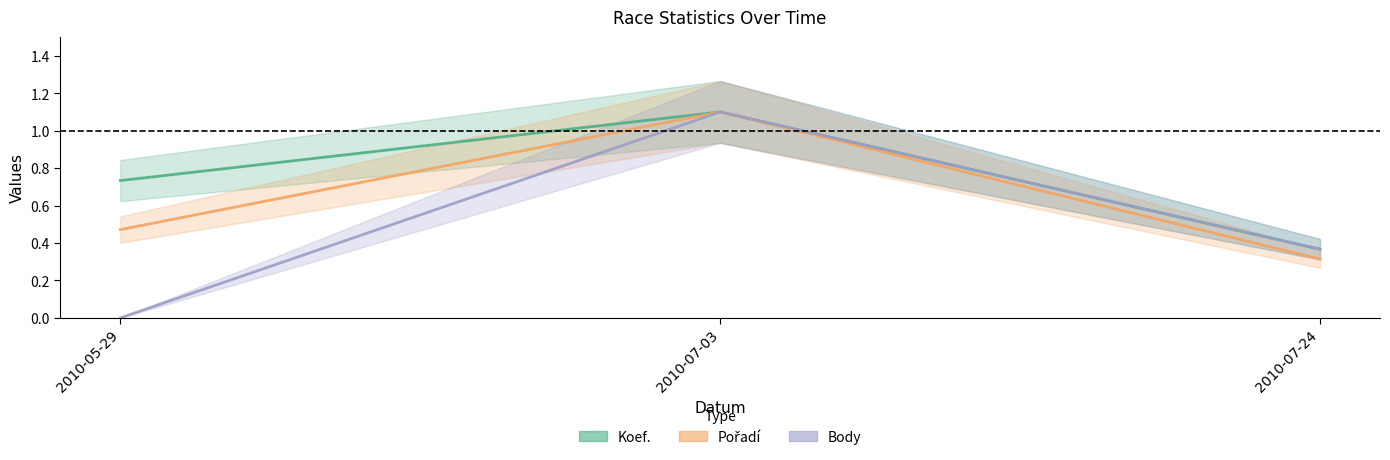

Reading left to right, extract all data points from this chart.

Koef.: 2010-05-29=0.7	2010-07-03=1.1	2010-07-24=0.4
Pořadí: 2010-05-29=0.5	2010-07-03=1.1	2010-07-24=0.3
Body: 2010-05-29=0.0	2010-07-03=1.1	2010-07-24=0.4